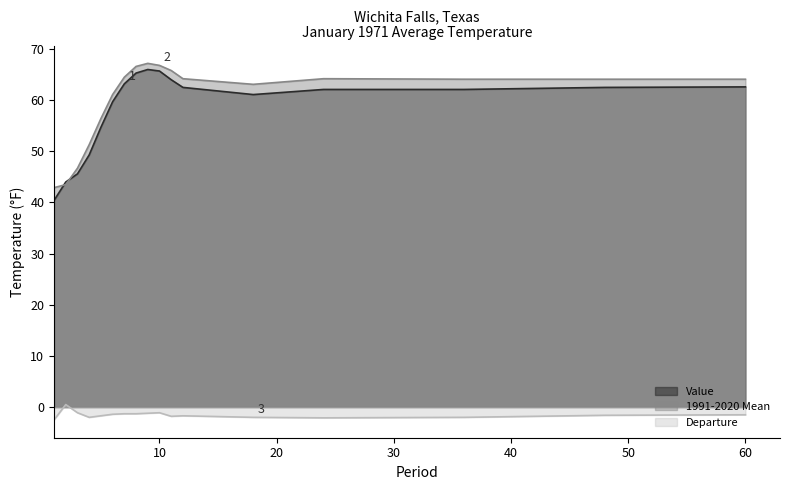

Reading right to left, list all the values displayed in this chart.

Value: 62.6	62.5	62.1	62.1	61.1	62.5	64.0	65.7	66.0	65.3	63.2	59.7	54.7	49.3	45.6	44.0	40.4
1991-2020 Mean: 64.1	64.1	64.1	64.2	63.1	64.2	65.8	66.8	67.2	66.6	64.5	61.1	56.4	51.3	46.7	43.5	42.9
Departure: -1.5	-1.6	-2.0	-2.1	-2.0	-1.7	-1.8	-1.1	-1.2	-1.3	-1.3	-1.4	-1.7	-2.0	-1.1	0.5	-2.5